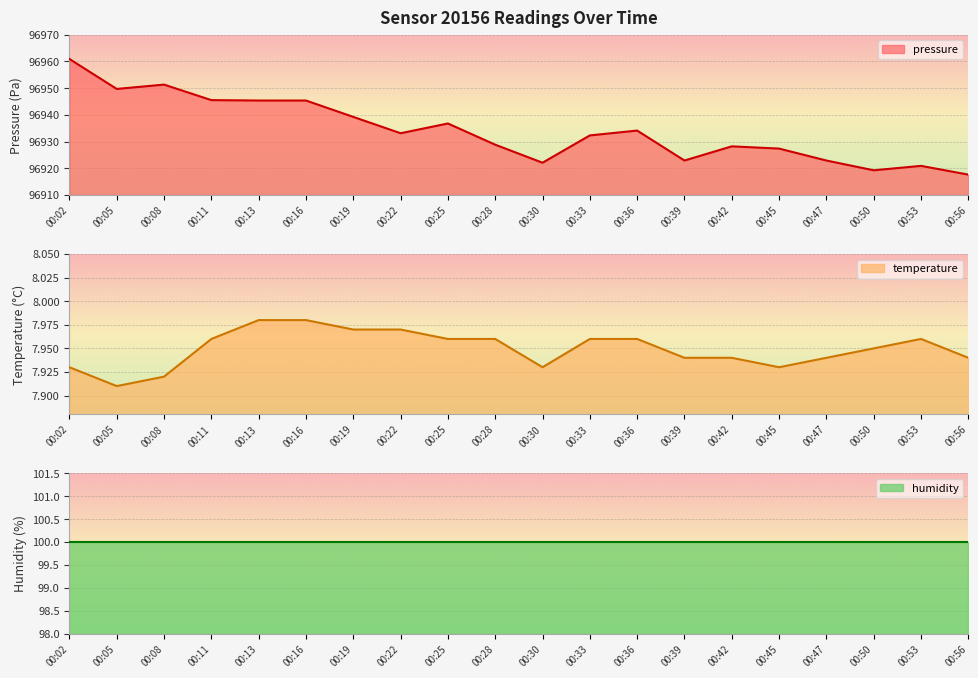

The temperature series shows 8.0 at 00:11. True or false?

True